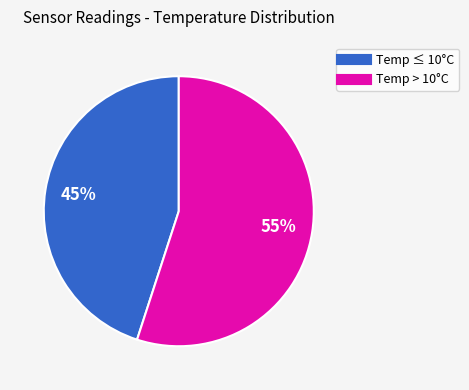

To the nearest percent, what is the difference between the largest and smallest slice percentages?

10%